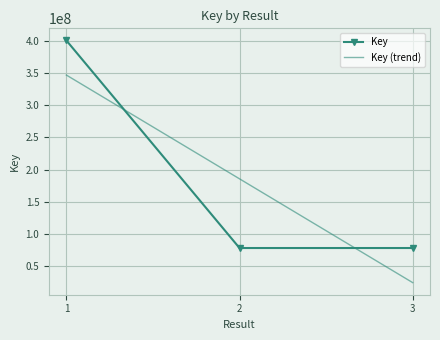

How many categories are shown in the chart?

3